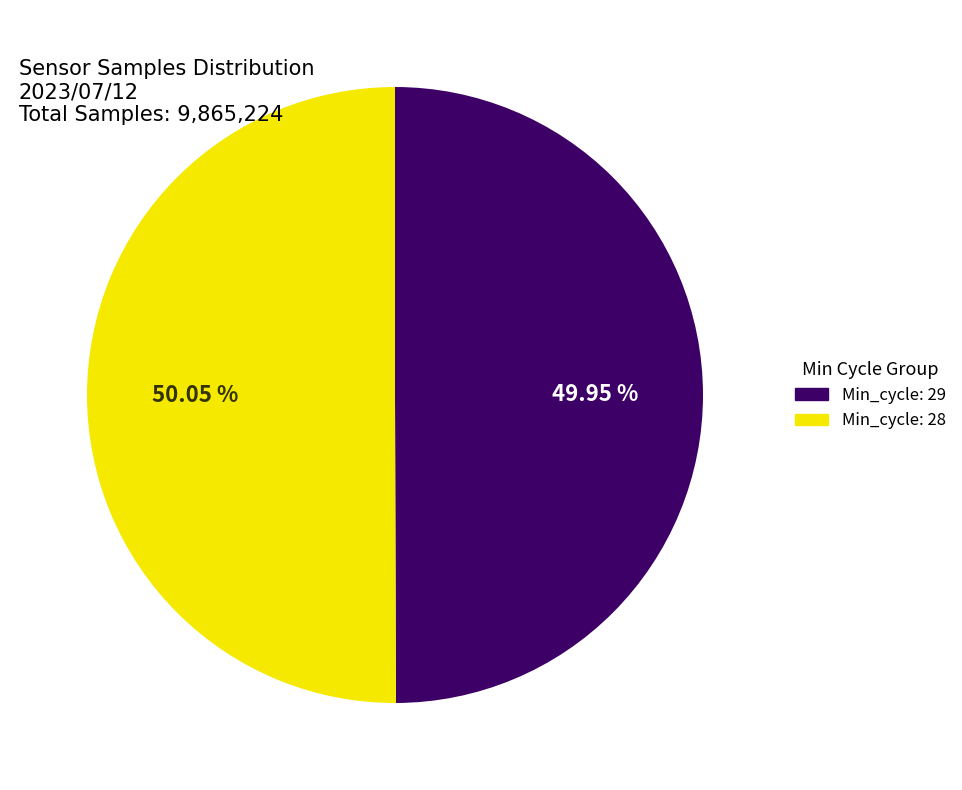

Is there any slice that represents more than half of the pie?

Yes